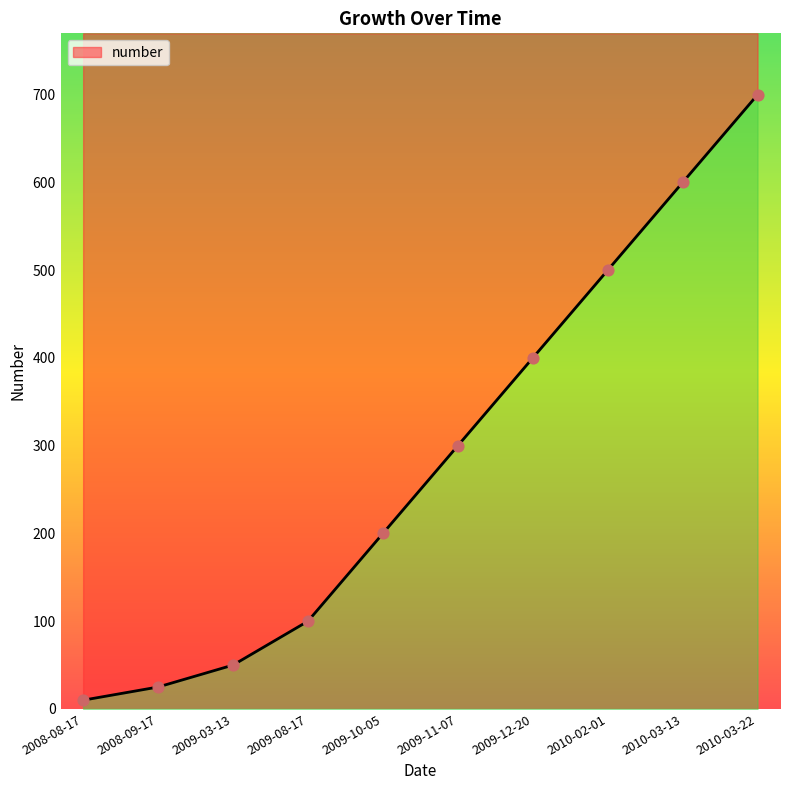

What is the change in value from 2008-08-17 to 2009-03-13?

+40